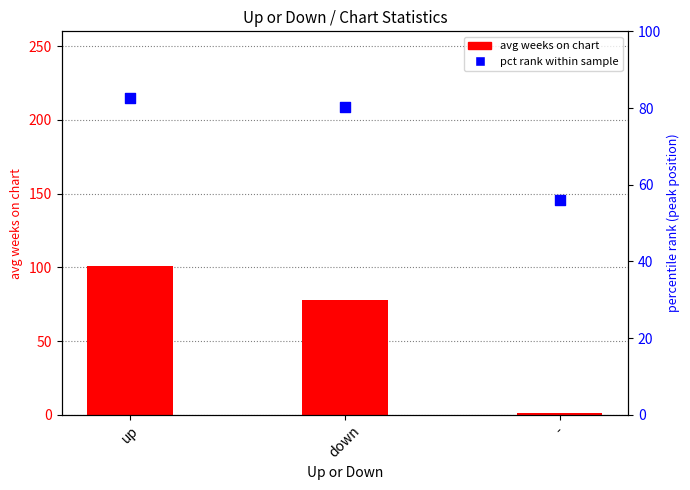

Which series contains the lowest Y value?

avg weeks on chart